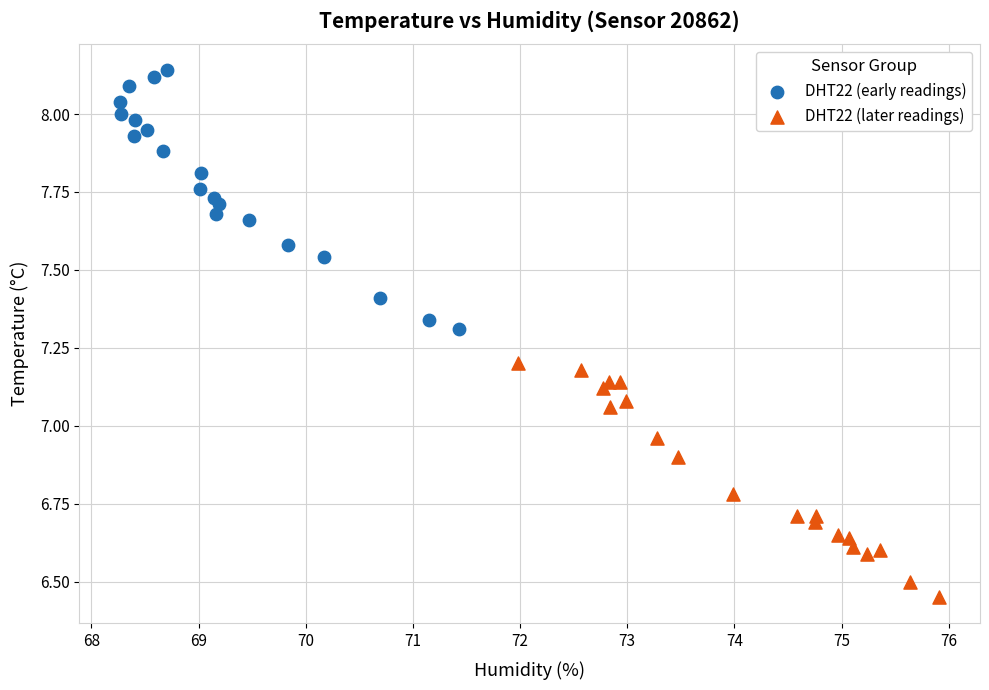

Which series has the largest Y range (max minus min)?

DHT22 (early readings)